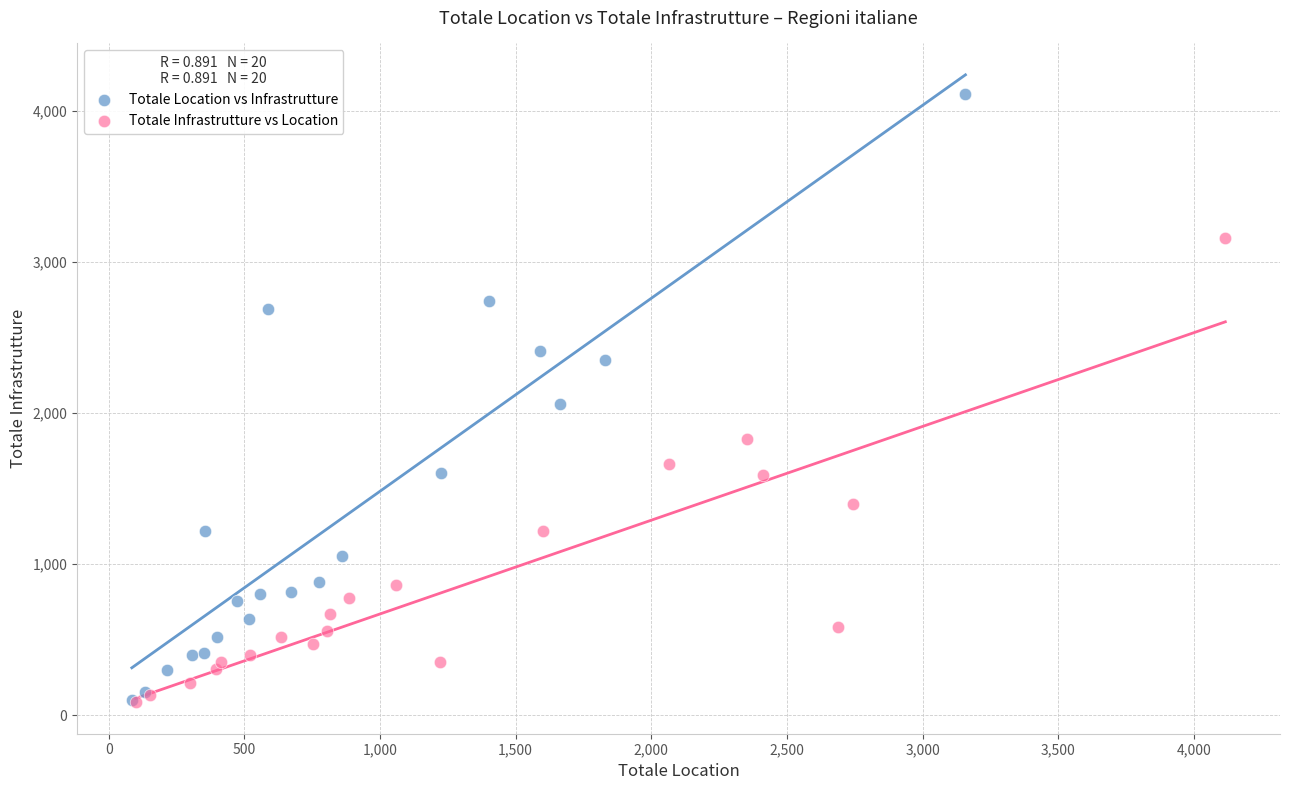

Which series has the largest Y range (max minus min)?

Totale Location vs Infrastrutture